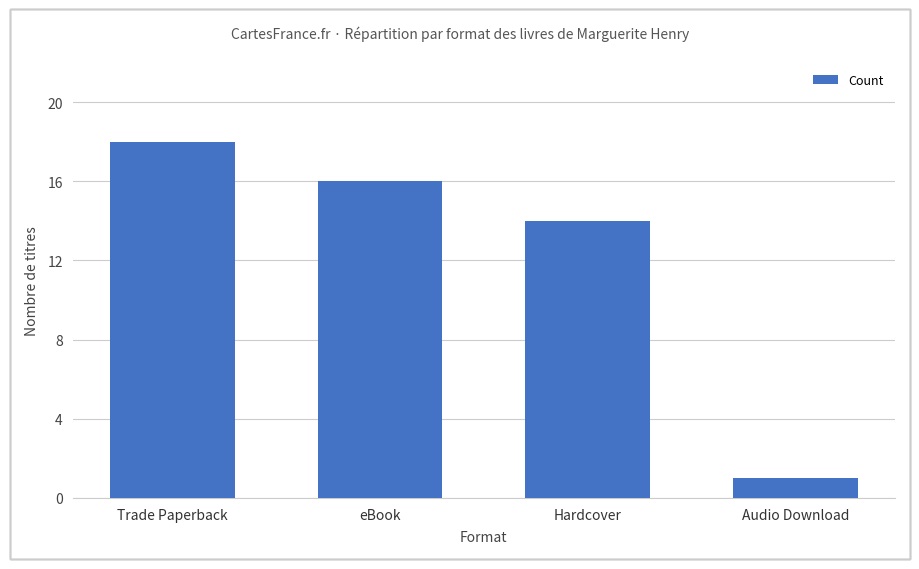

Reading right to left, transcribe all the data shown in this chart.

1	14	16	18